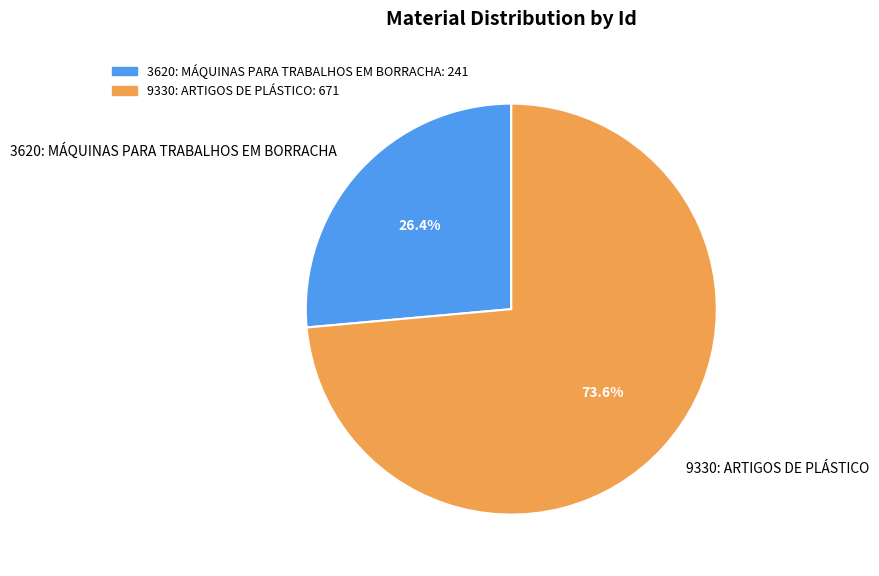

What is the ratio of the value at 3620: MÁQUINAS PARA TRABALHOS EM BORRACHA to the value at 9330: ARTIGOS DE PLÁSTICO?

0.4